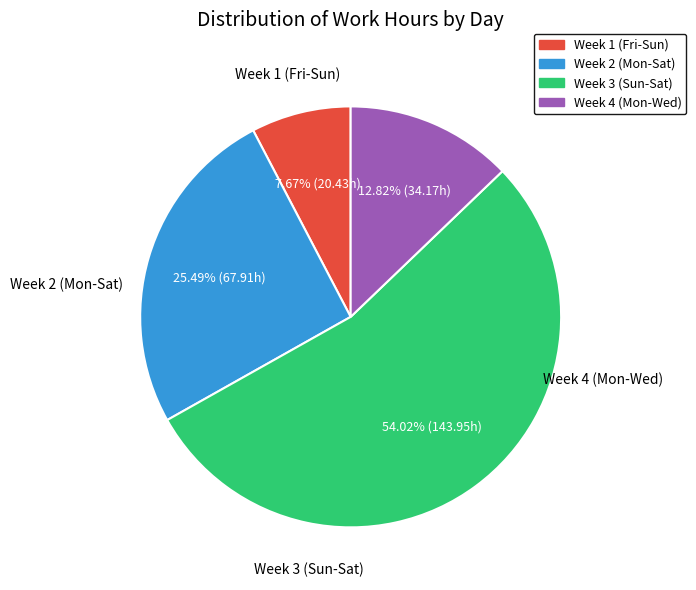

Combined, do Week 4 (Mon-Wed) and Week 3 (Sun-Sat) account for over 50%?

Yes